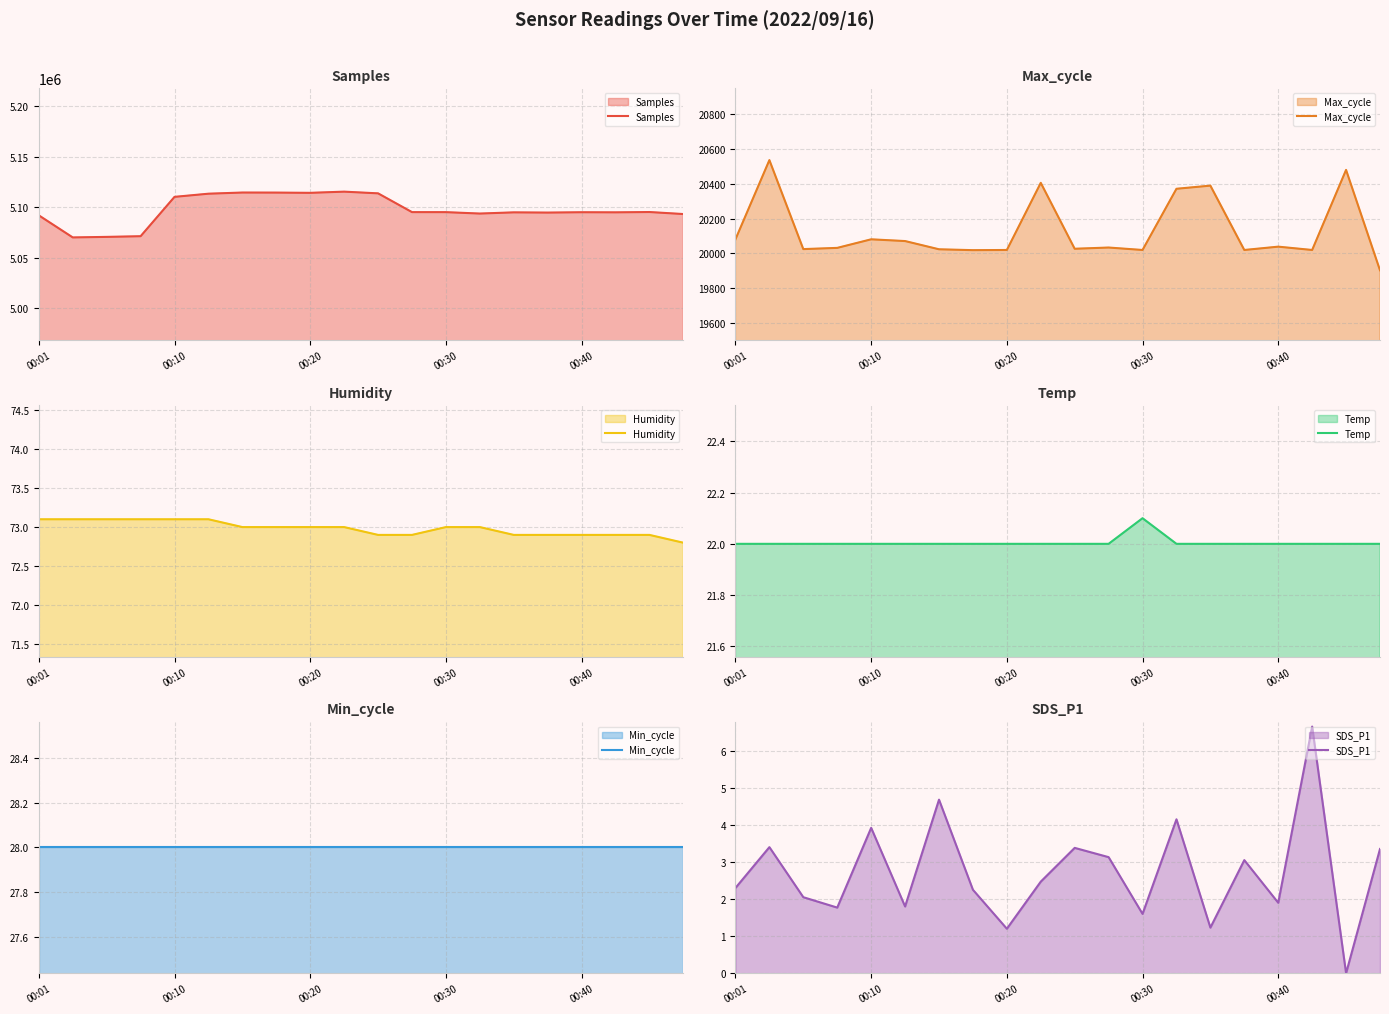

Does the chart have visible grid lines?

Yes